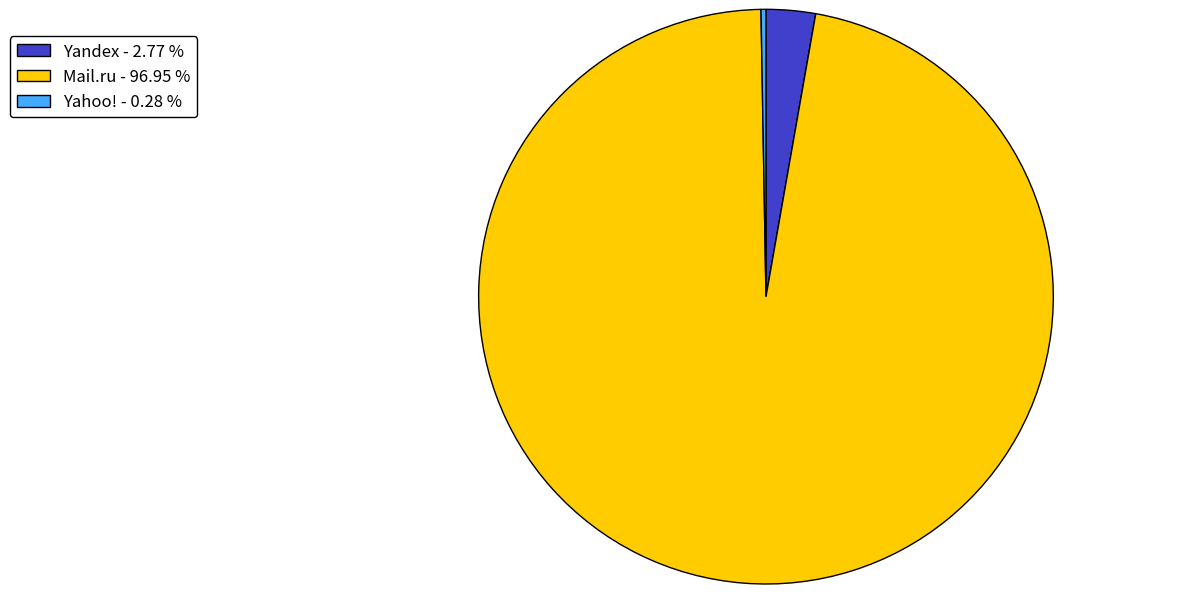

What is the majority slice?

Mail.ru - 96.95 %